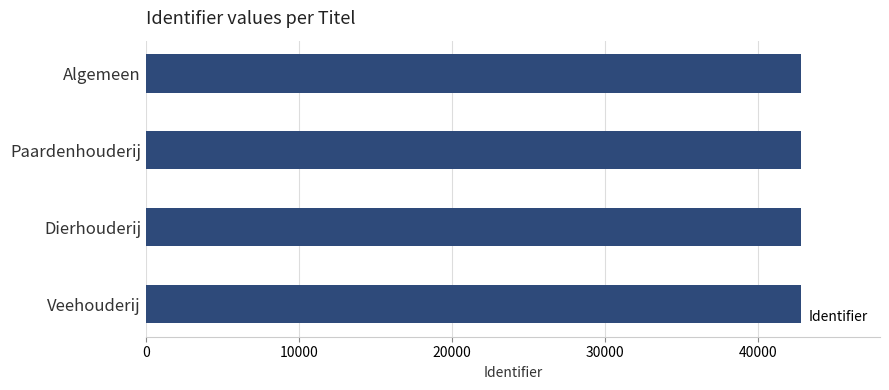

How many distinct data groups are displayed?

1